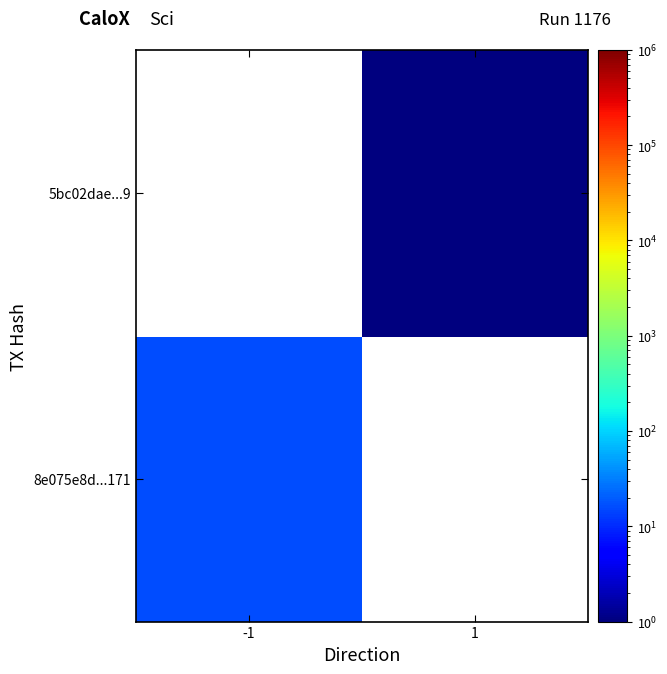

Read the 8e075e8d...171 value at -1.

16.0